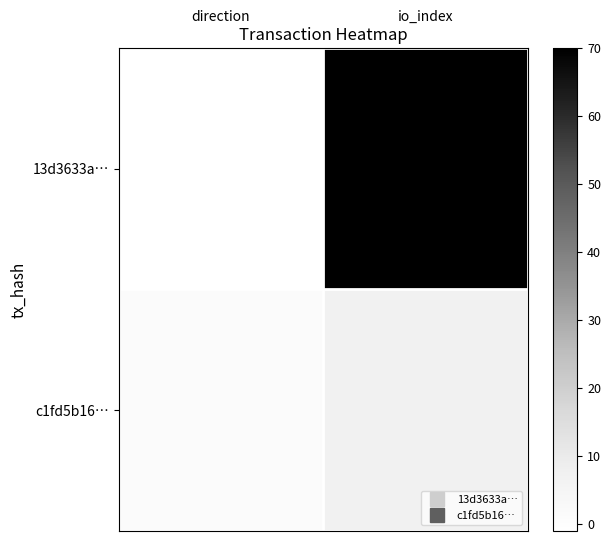

Which series has the largest total across all categories?

13d3633a…